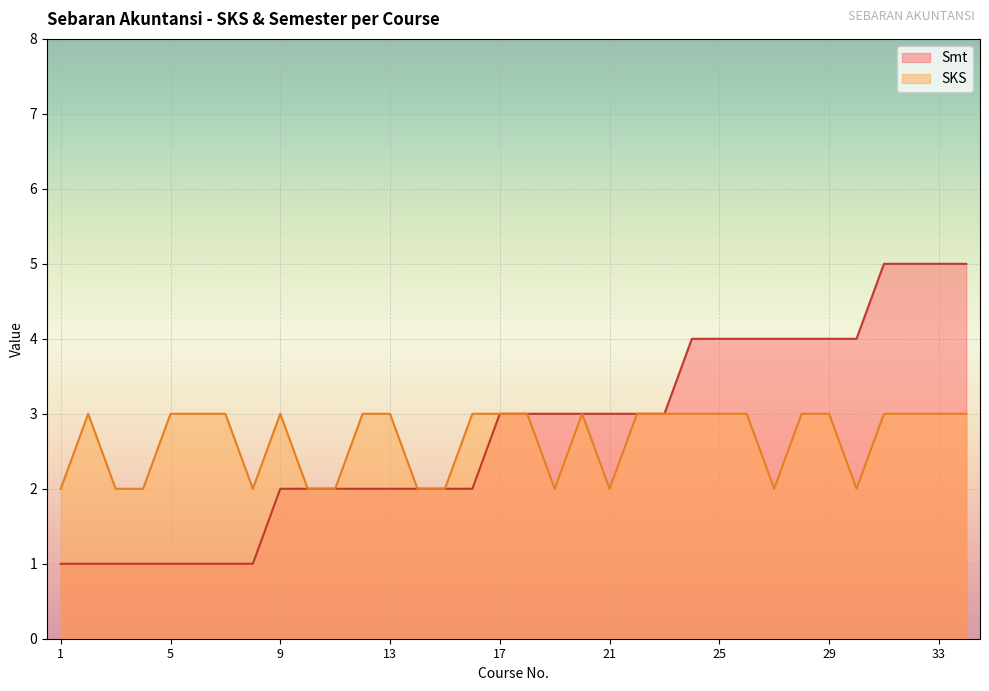

What is the value of the Smt point at the 27th from the left?

4